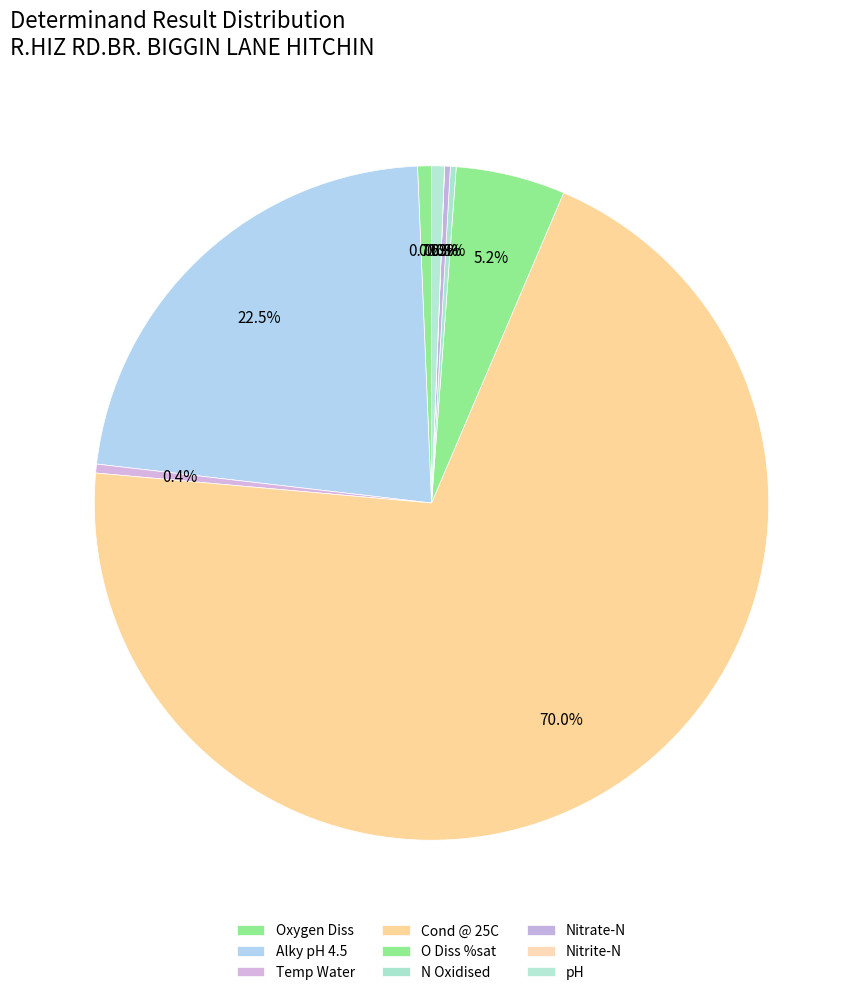

Count the number of slices in the pie.

9